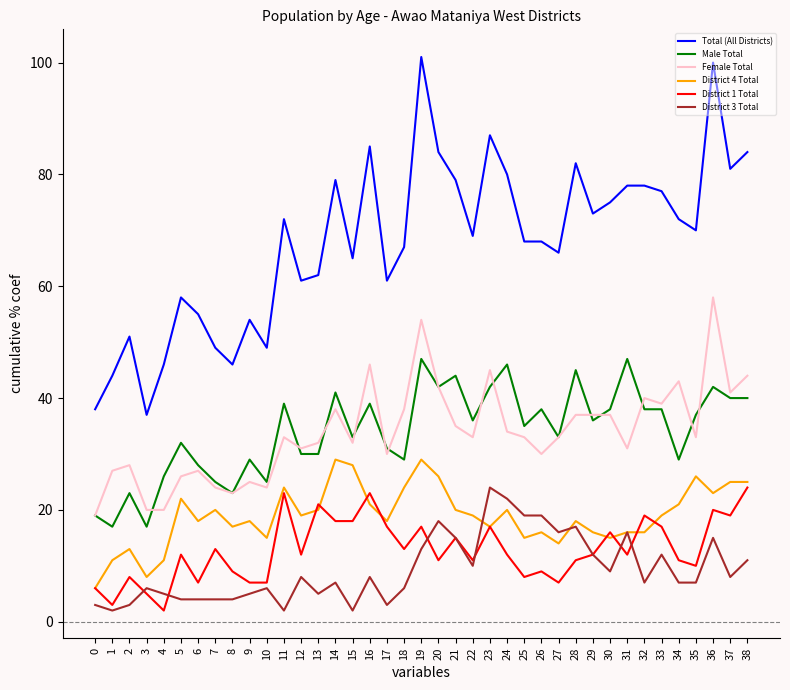

At how many categories does at least one series exceed 89?

2